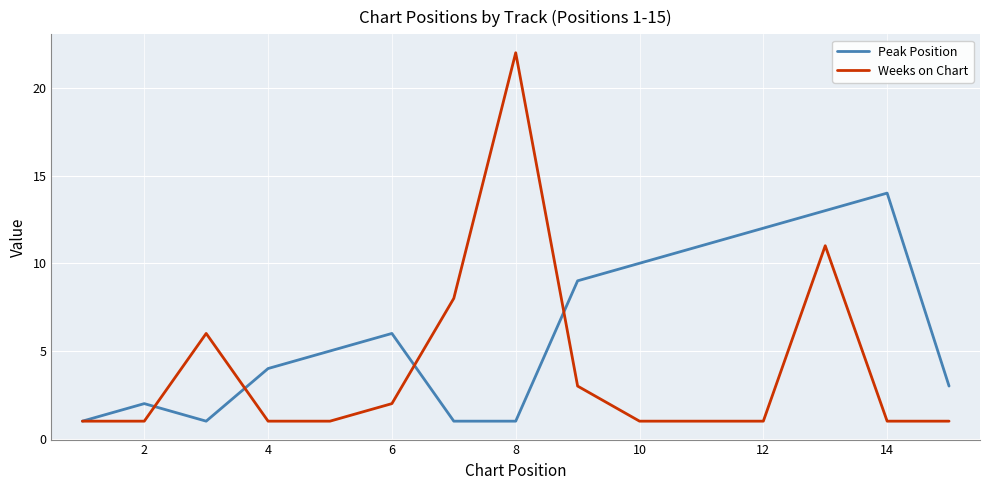

True or false: Weeks on Chart has more than 1 points higher than both neighbors.

True